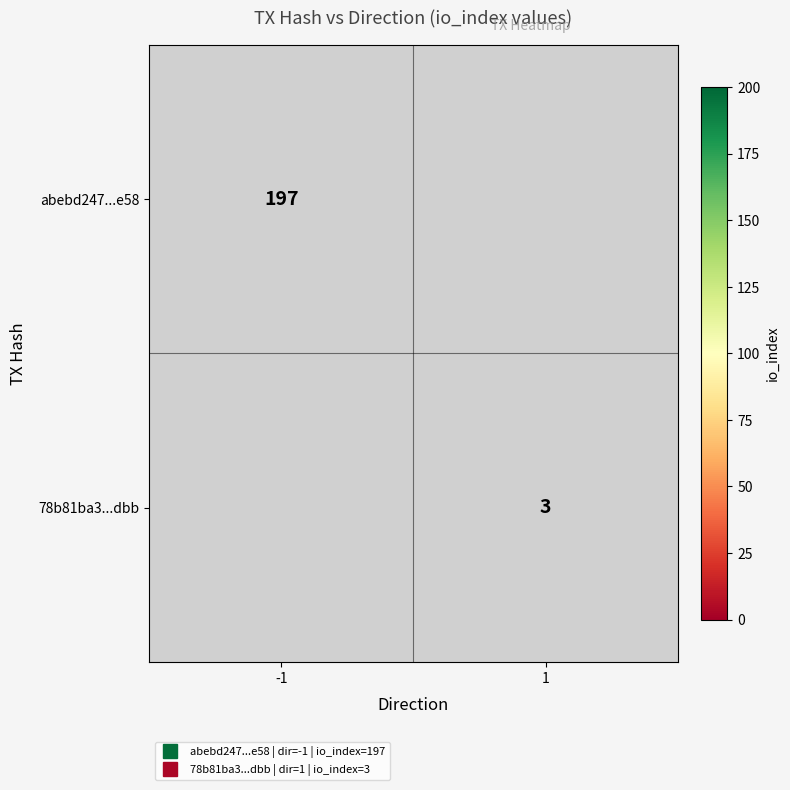

Rank the series by their maximum value, from highest to lowest.

abebd247...e58, 78b81ba3...dbb